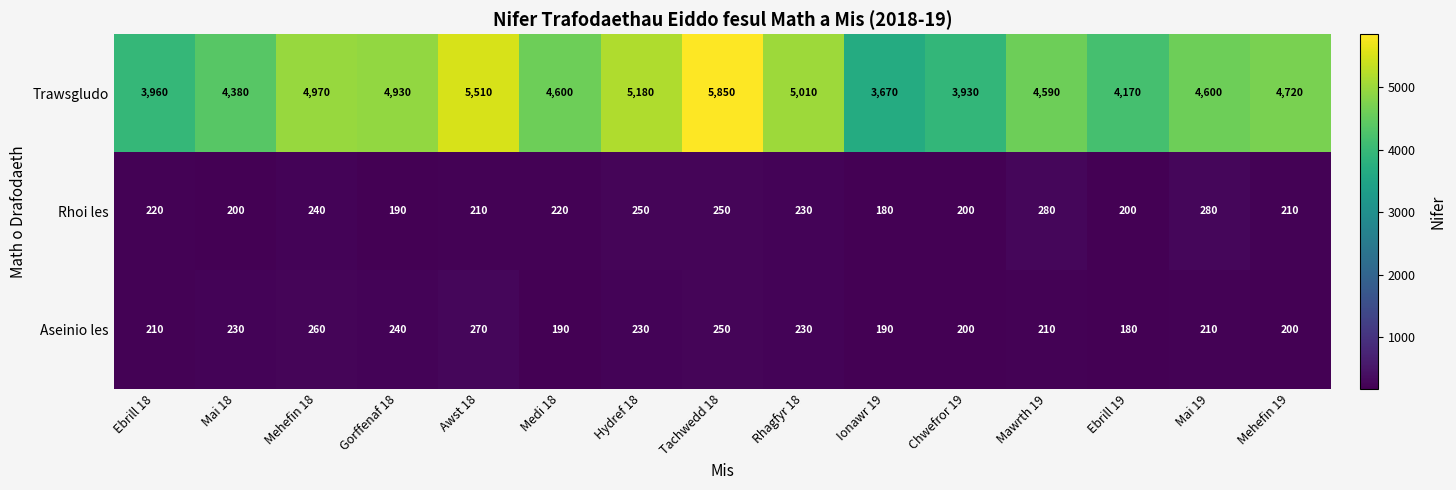

Rank the series by their maximum value, from highest to lowest.

Trawsgludo, Rhoi les, Aseinio les